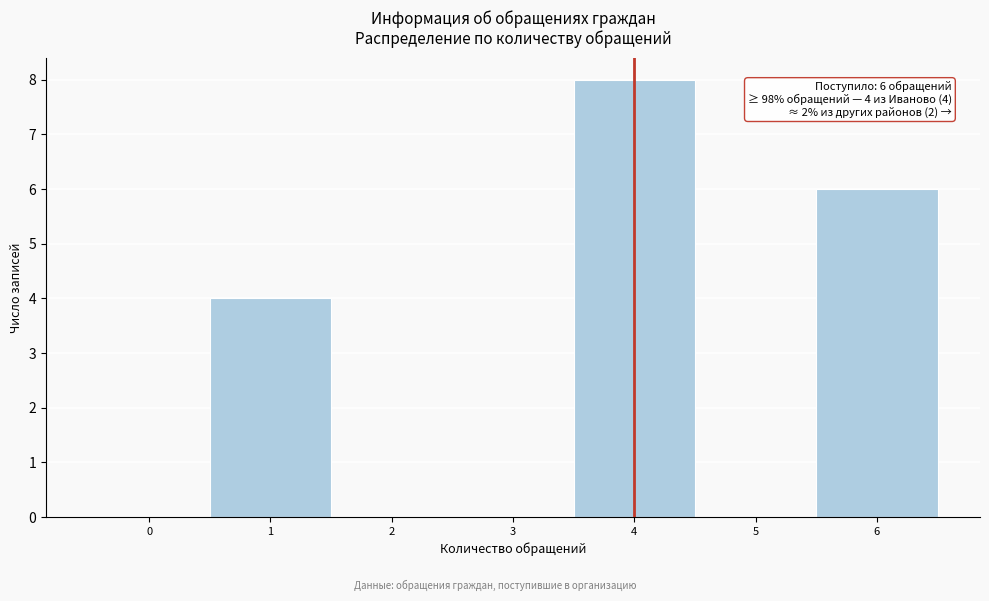

Reading left to right, extract all data points from this chart.

0=0	1=4	2=0	3=0	4=8	5=0	6=6